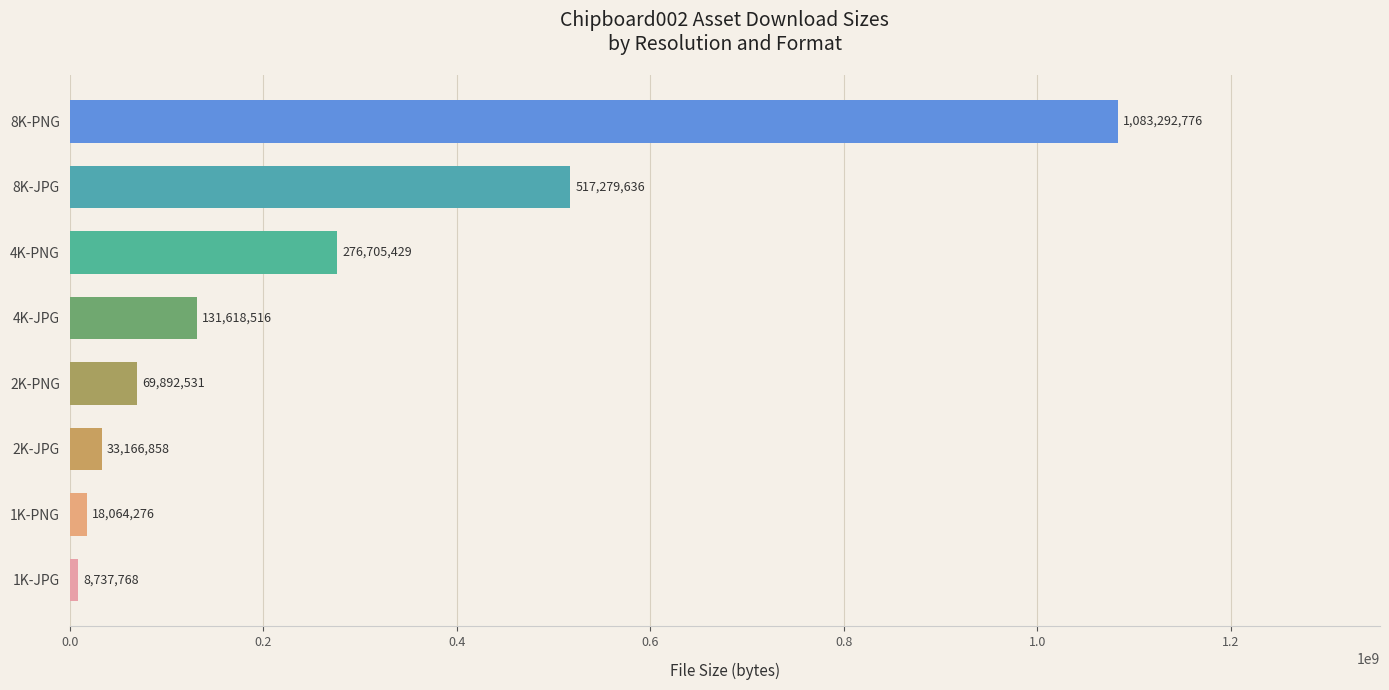

True or false: the data shows 8737768 at 1K-JPG.

True